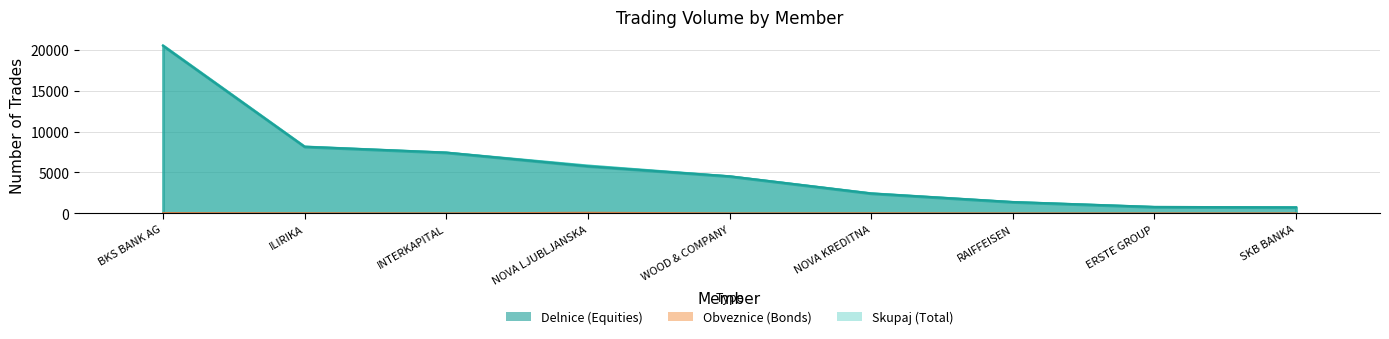

How many data points are less than 3?

4